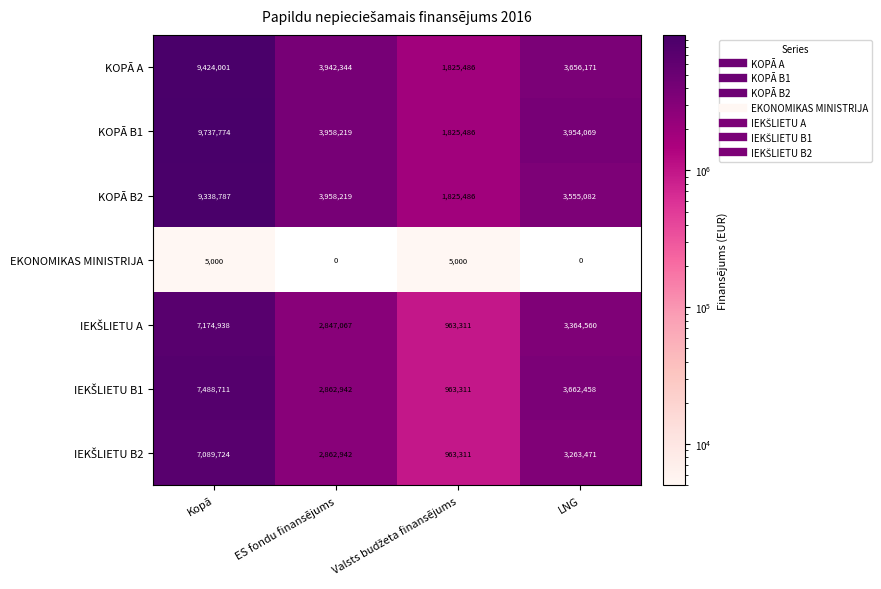

Which series has the widest spread of values?

KOPĀ B1